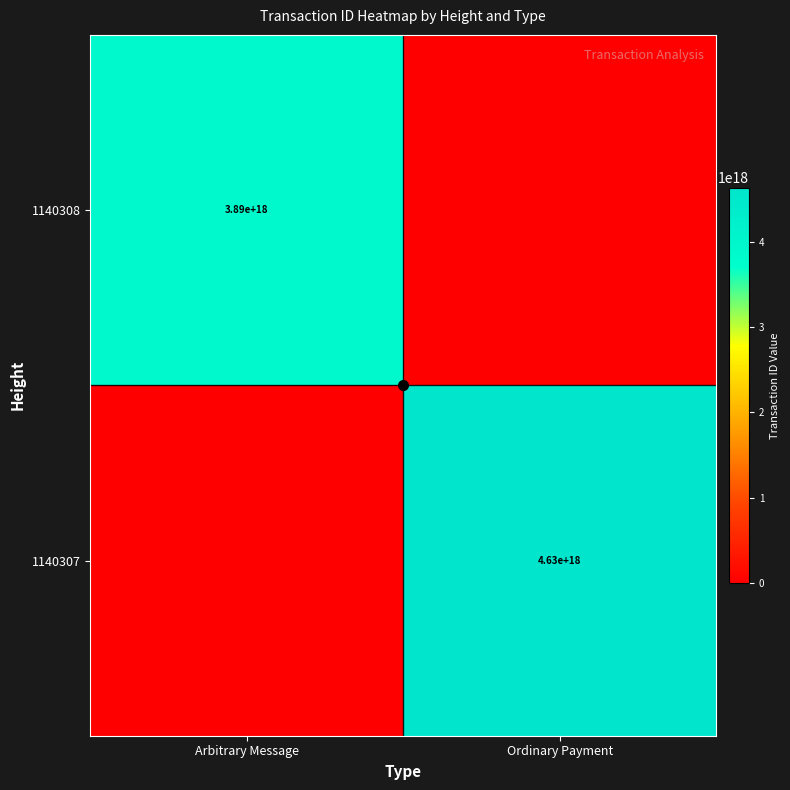

The 1140308 series shows 1858547150126524928 at Arbitrary Message. True or false?

False